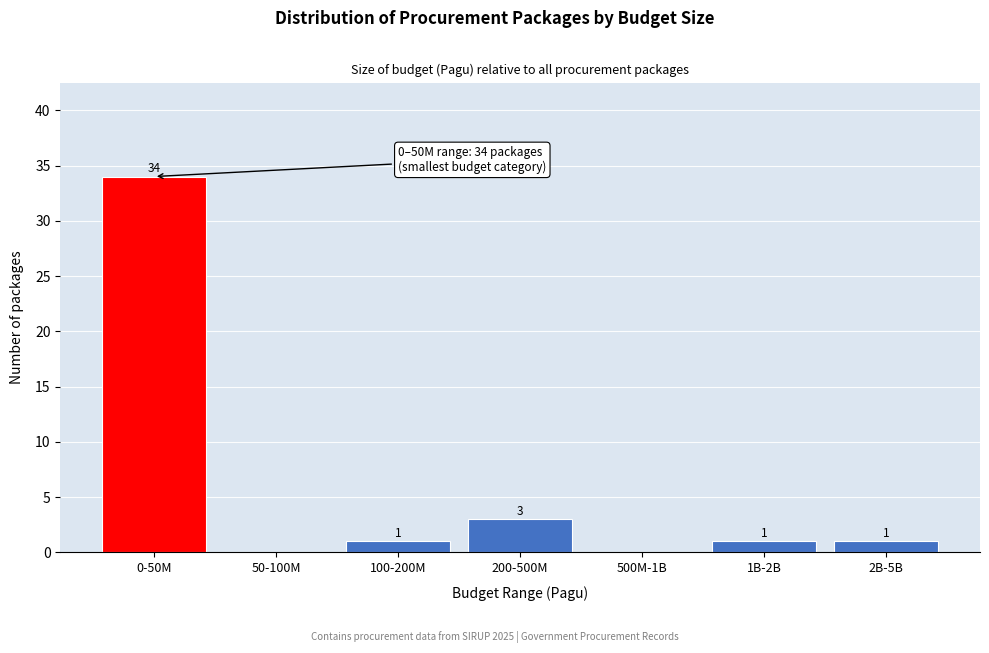

Reading left to right, transcribe all the data shown in this chart.

0-50M=34	50-100M=0	100-200M=1	200-500M=3	500M-1B=0	1B-2B=1	2B-5B=1